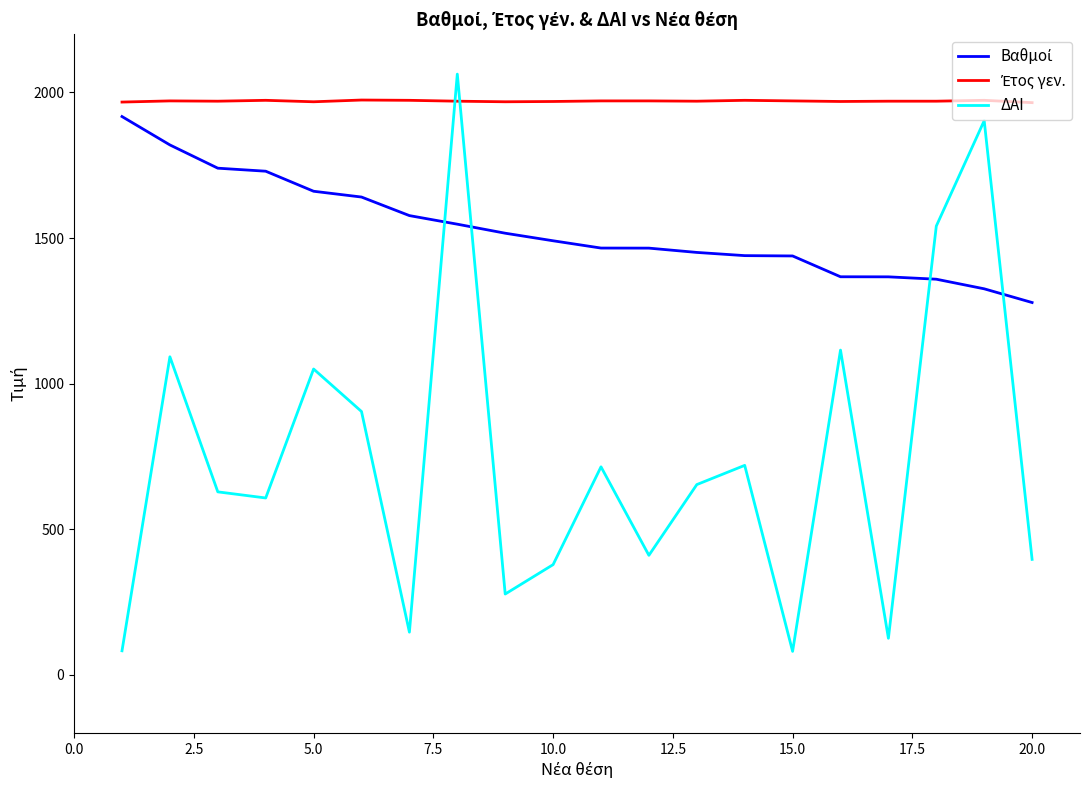

Which series has the widest spread of values?

ΔΑΙ